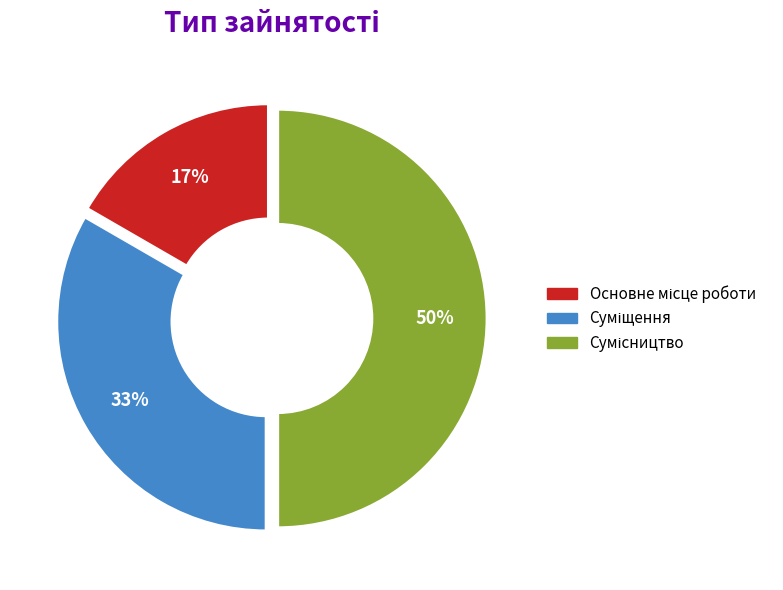

To the nearest percent, what is the difference between the largest and smallest slice percentages?

33%